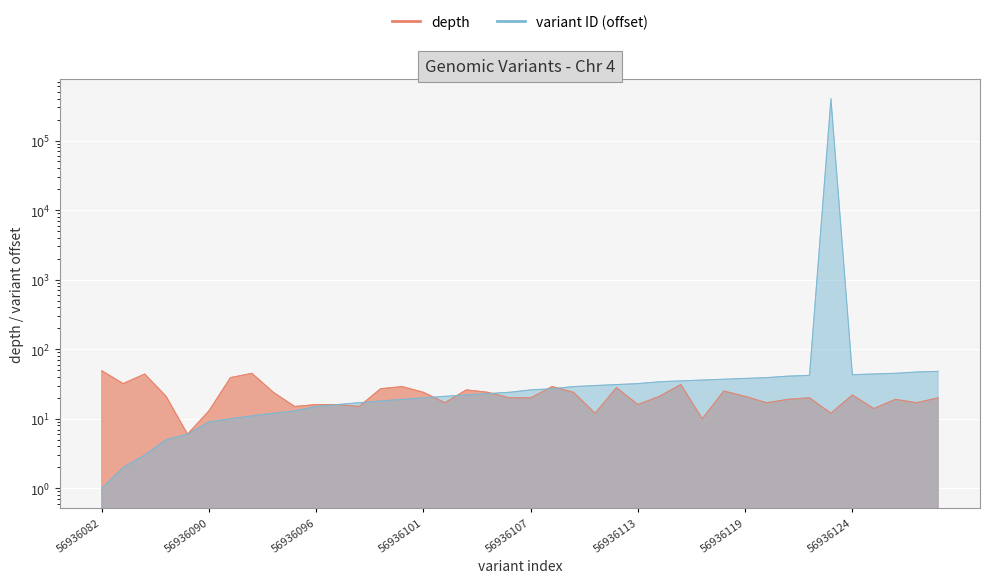

What is the sum of the depth values at 56936099 and 56936105?

47